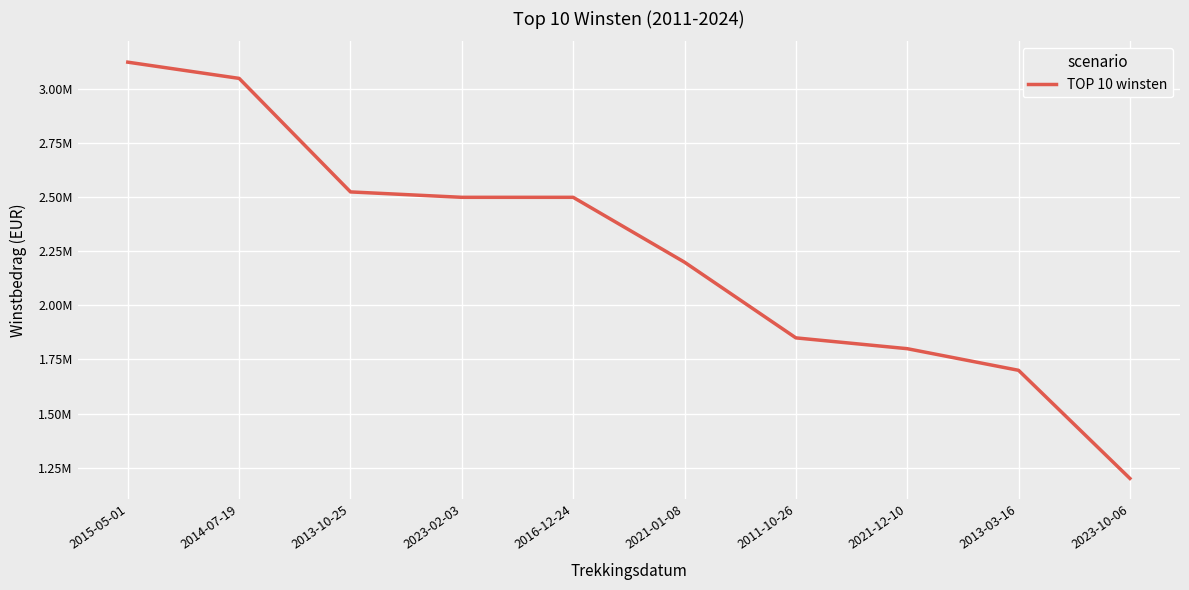

Reading left to right, list all the values displayed in this chart.

2015-05-01=3125000	2014-07-19=3050000	2013-10-25=2525000	2023-02-03=2500000	2016-12-24=2500000	2021-01-08=2200000	2011-10-26=1850000	2021-12-10=1800000	2013-03-16=1700000	2023-10-06=1200000